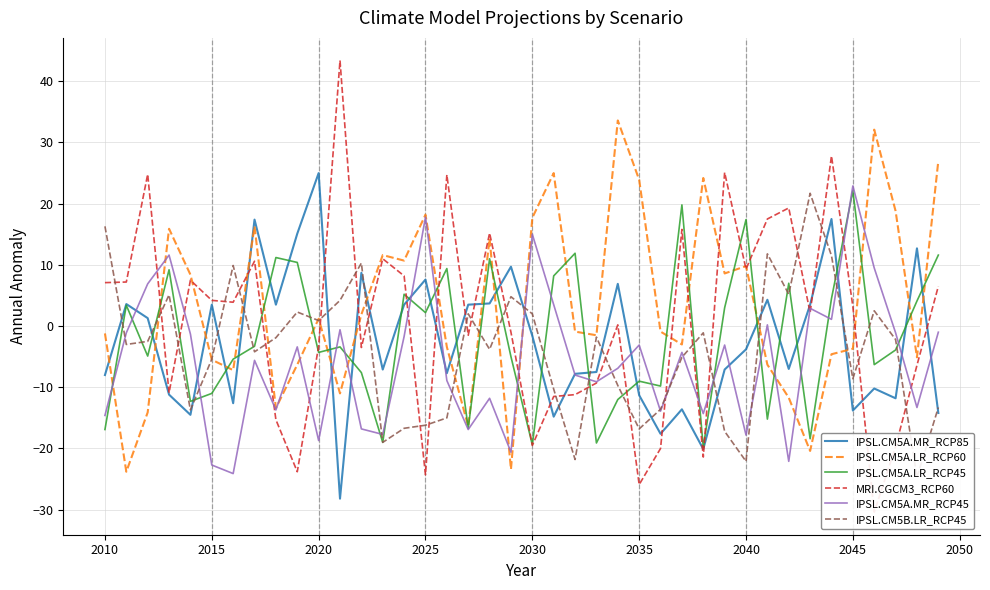

True or false: IPSL.CM5A.LR_RCP60 and IPSL.CM5A.MR_RCP85 cross at least once.

True